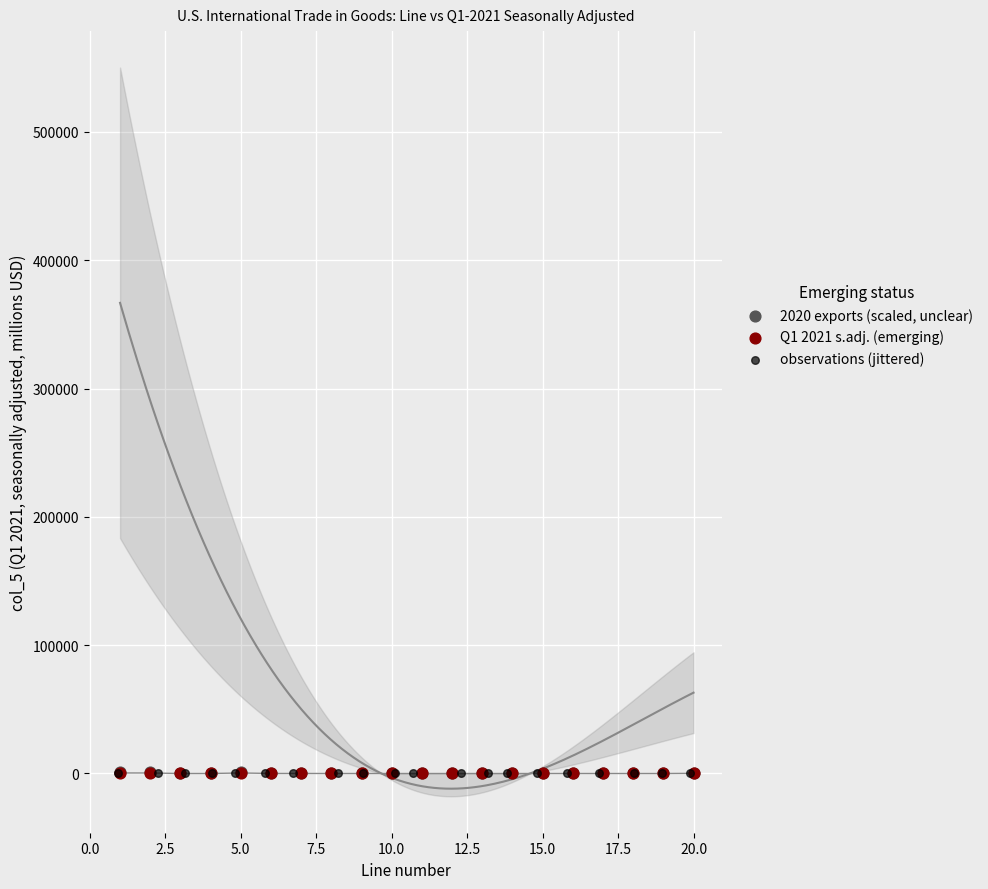

Which series has the largest Y range (max minus min)?

2020 exports (scaled, unclear)